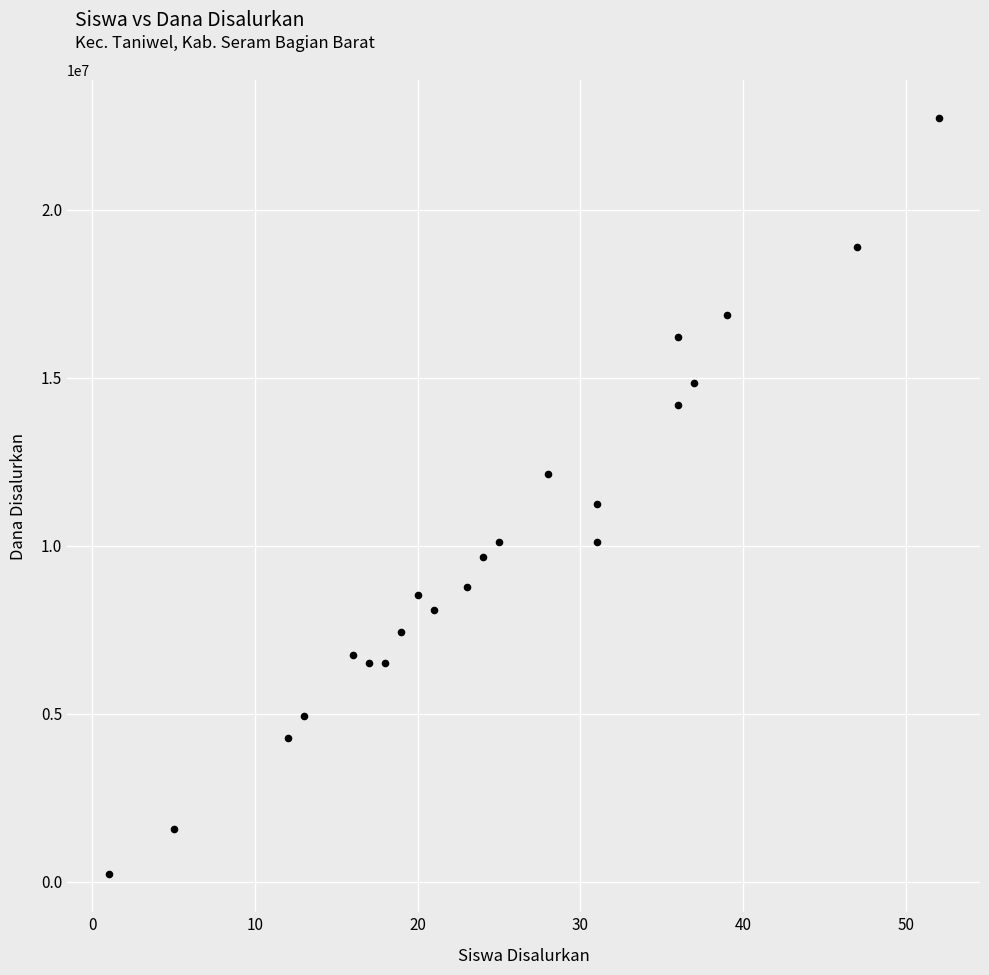

What is the range of X values (max minus min)?

51